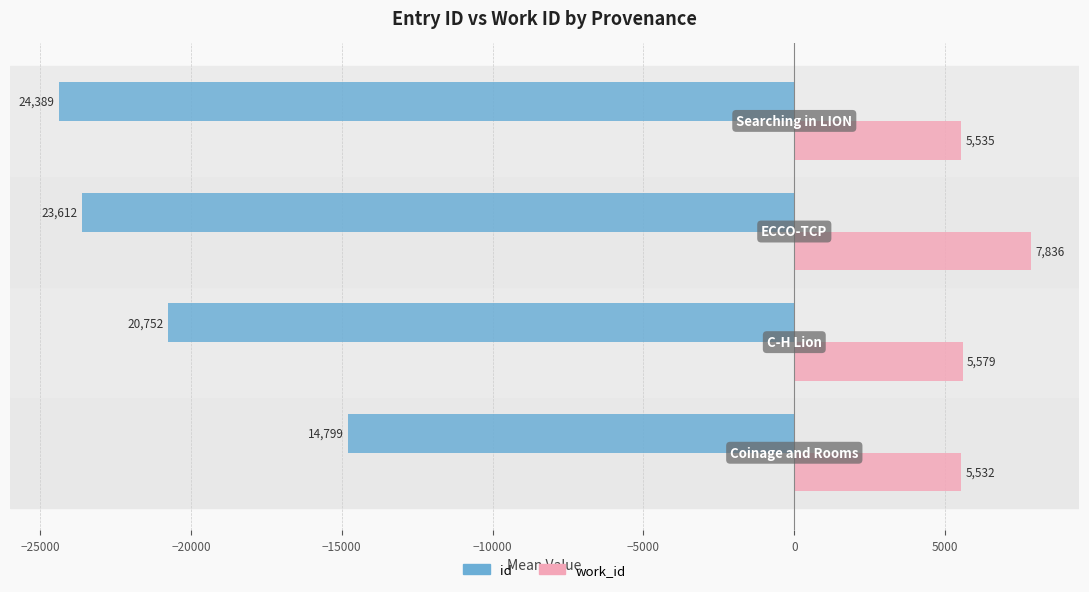

At how many categories does at least one series exceed 4881?

4